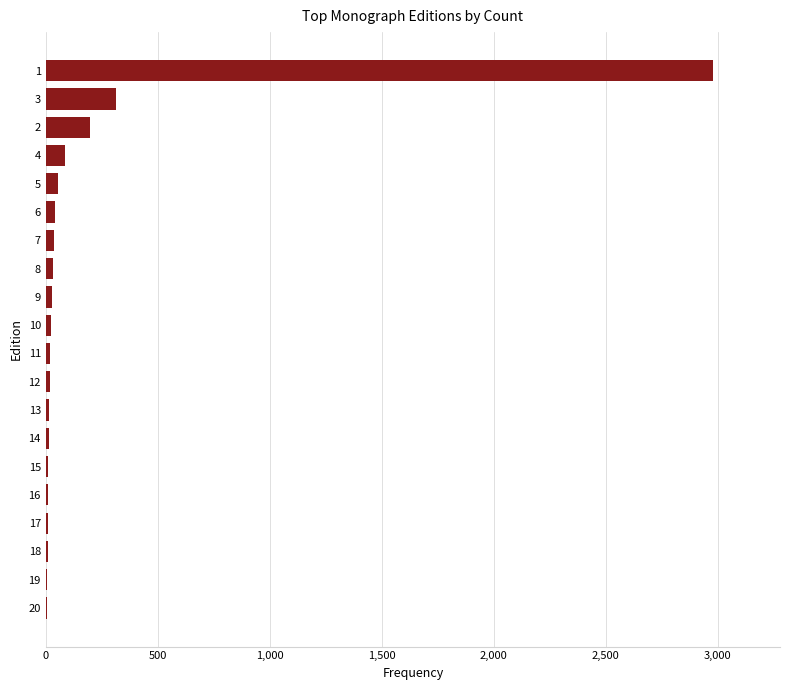

Is it true that the value at 1 is 4853?

False